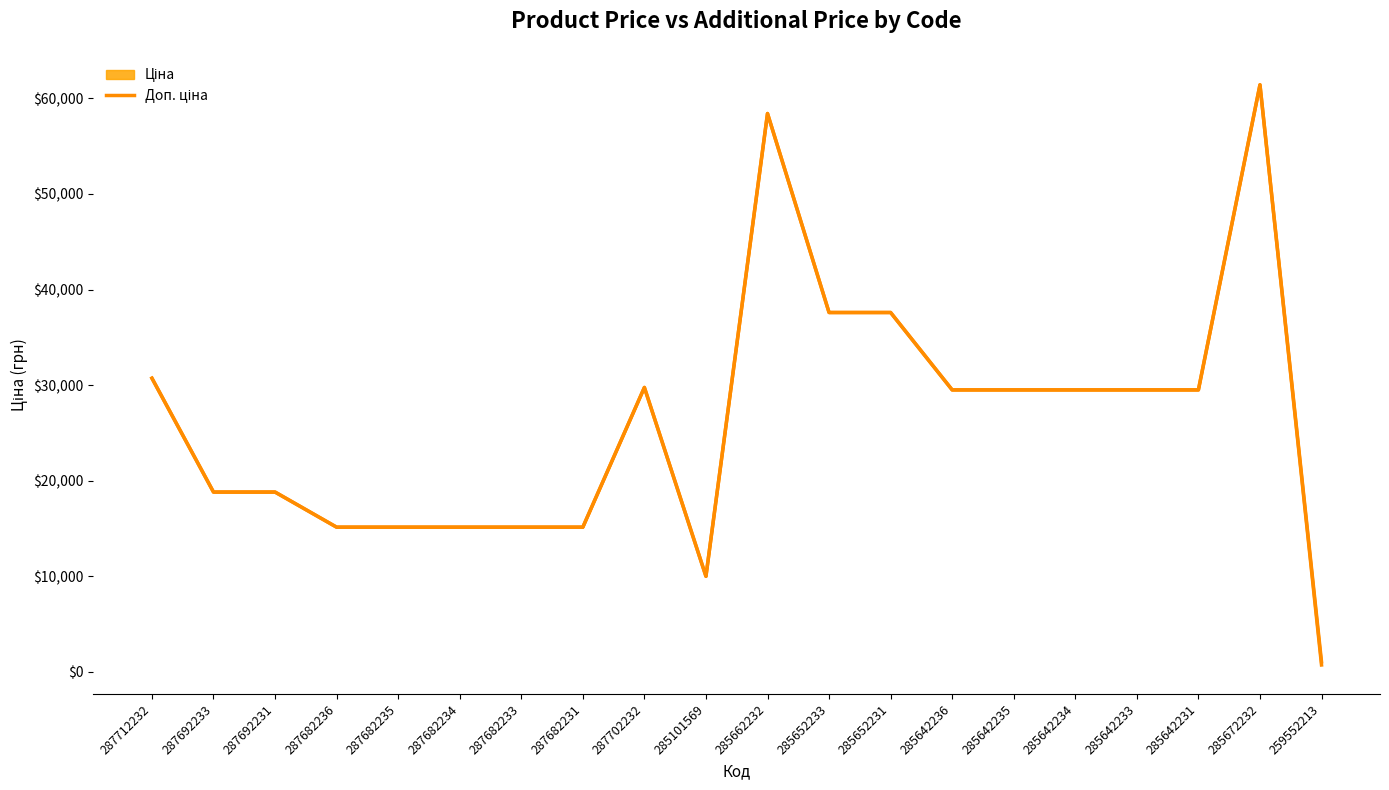

How many lines are shown in the chart?

1